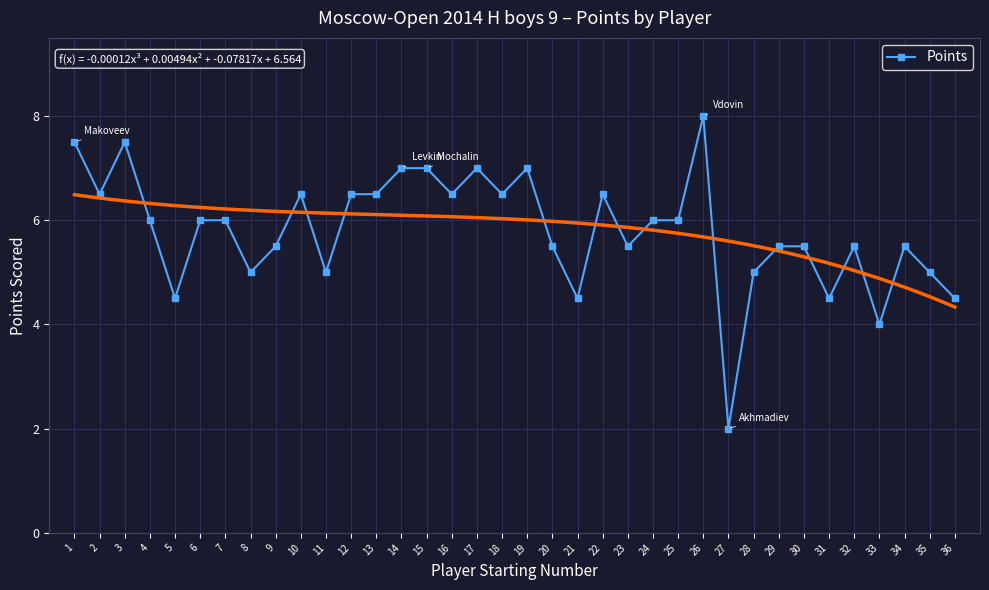

At which category does the data reach its first local peak?

3